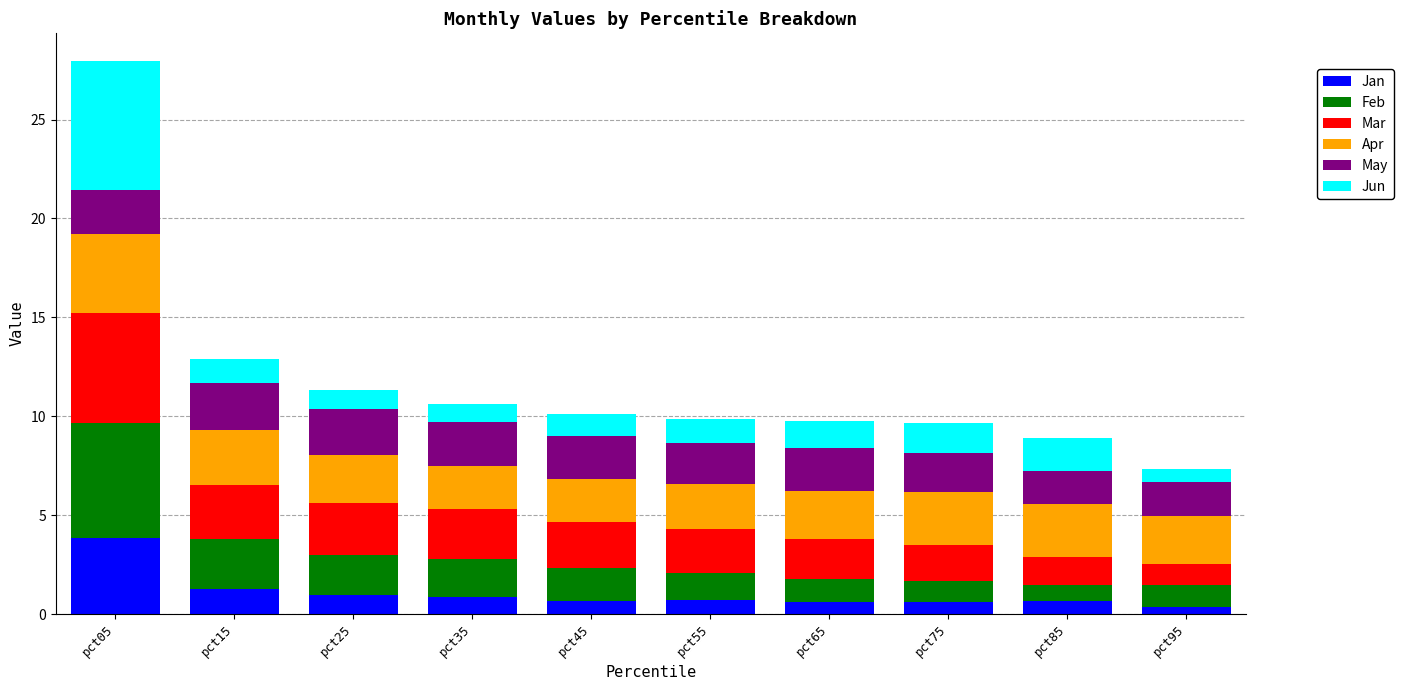

What is the average value of the Jan series?

1.1